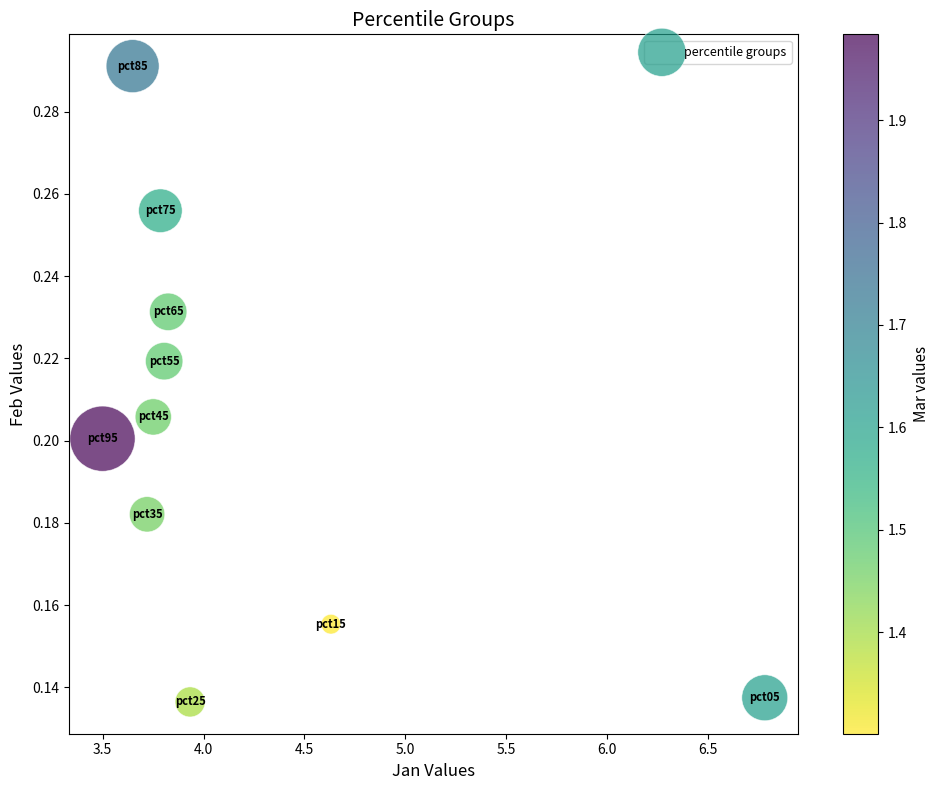

What is the average X value?

4.1